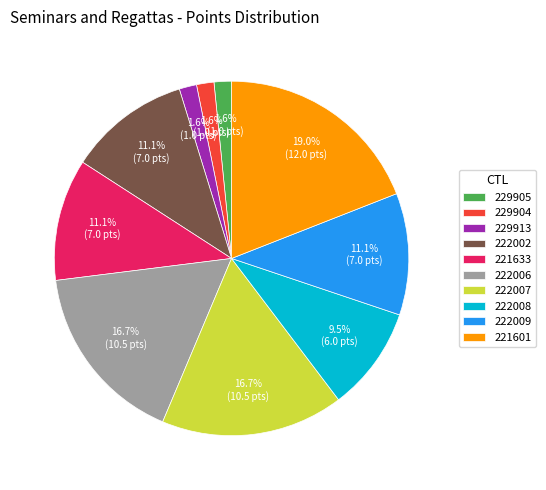

What is the largest slice in the pie chart?

221601